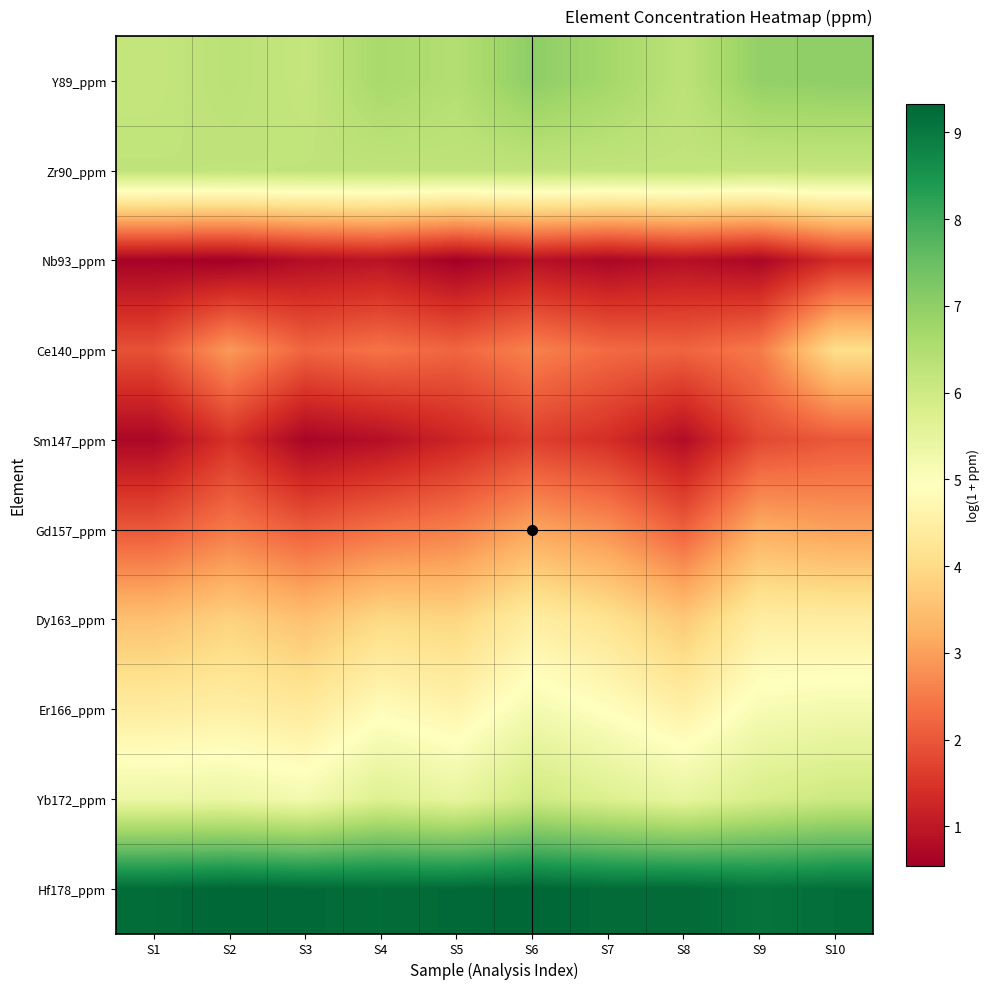

At S3, list the series in order from smallest to largest.

Sm147_ppm, Nb93_ppm, Gd157_ppm, Ce140_ppm, Dy163_ppm, Er166_ppm, Yb172_ppm, Y89_ppm, Zr90_ppm, Hf178_ppm